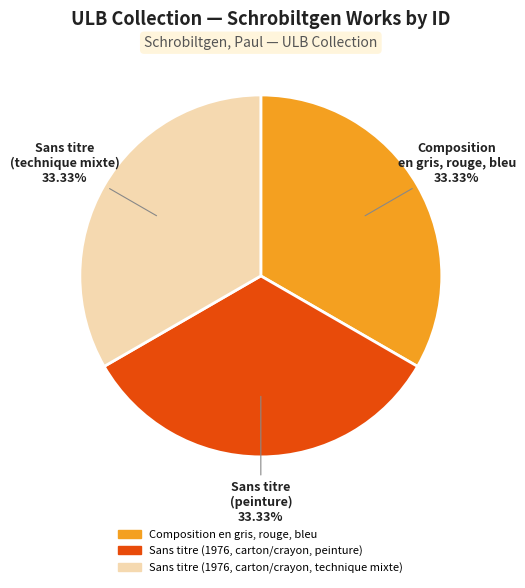

To the nearest percent, what percentage of the pie is Sans titre (1976, carton/crayon, technique mixte)?

33%